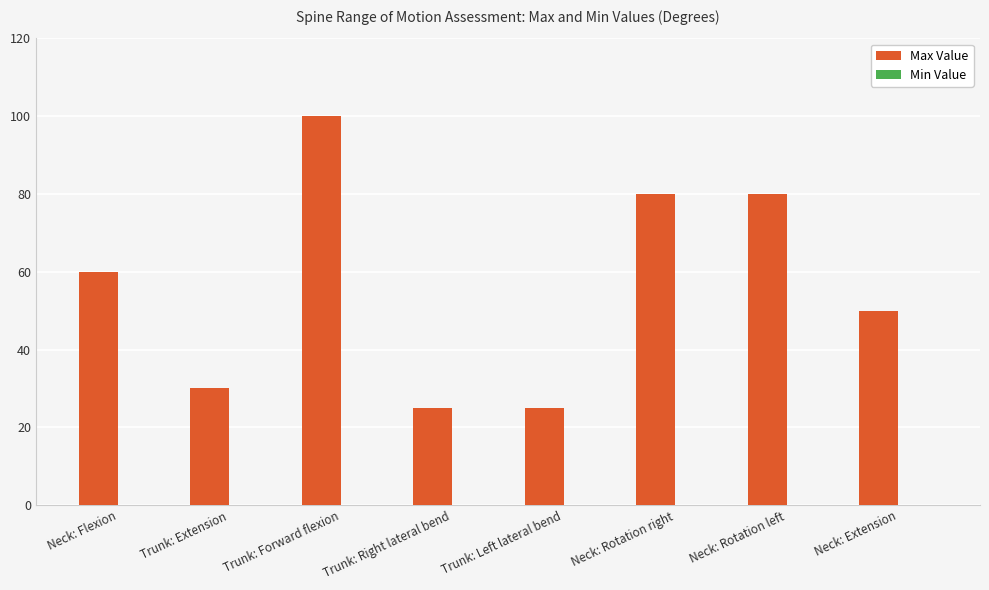

Which has a higher value, Neck: Rotation right or Trunk: Right lateral bend?

Neck: Rotation right